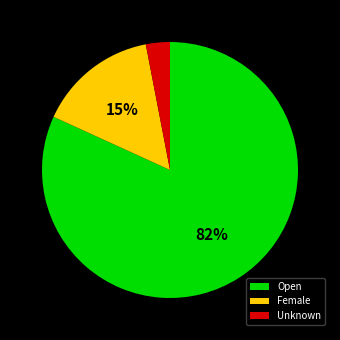

Which category accounts for the majority?

Open